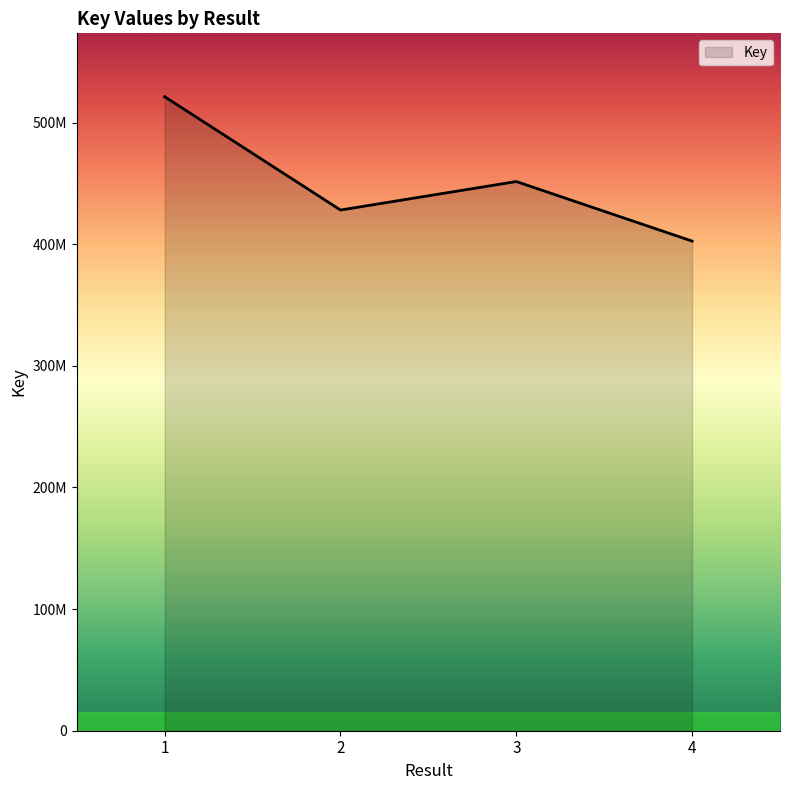

What is the difference between the maximum and minimum values?

118706660